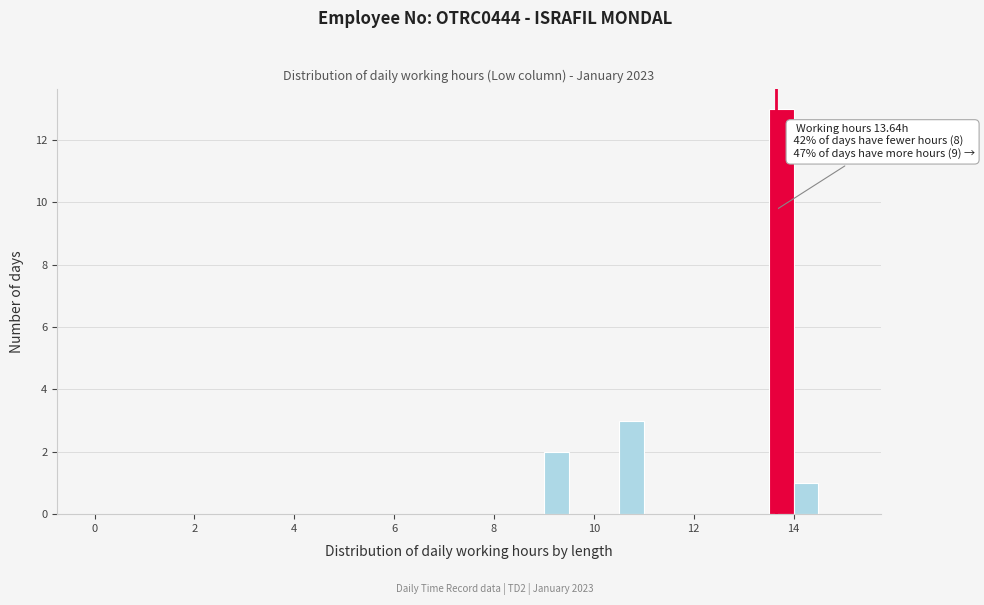

Around what value on the x-axis is the tallest bar? Give the approximate position of its centre, as read against the axis.

13.8